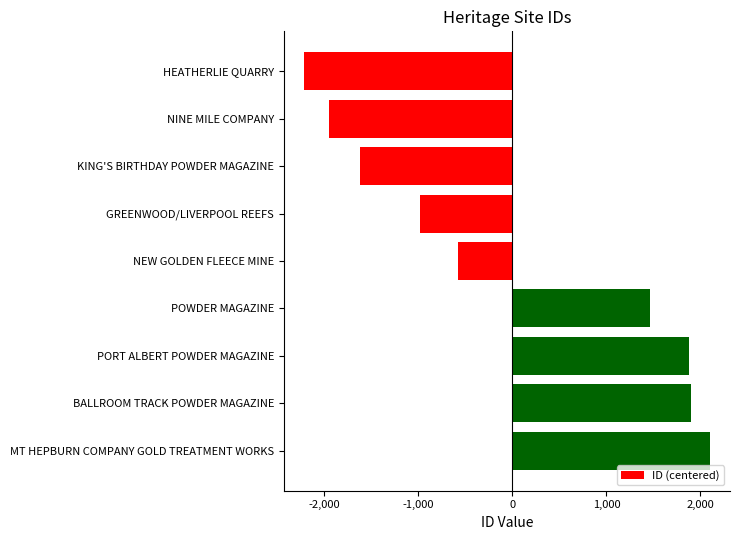

Is it true that the value at BALLROOM TRACK POWDER MAGAZINE is 1903.4?

True